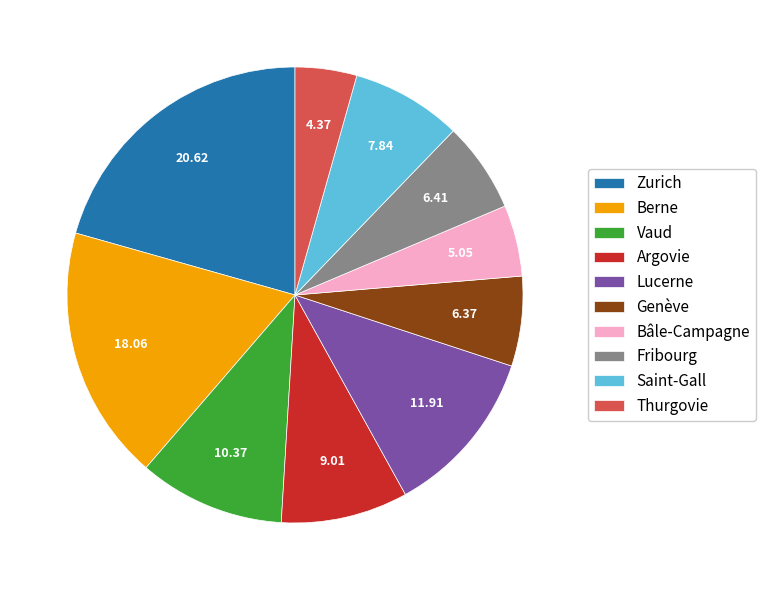

What is the ratio of the value at Berne to the value at Thurgovie?

4.1